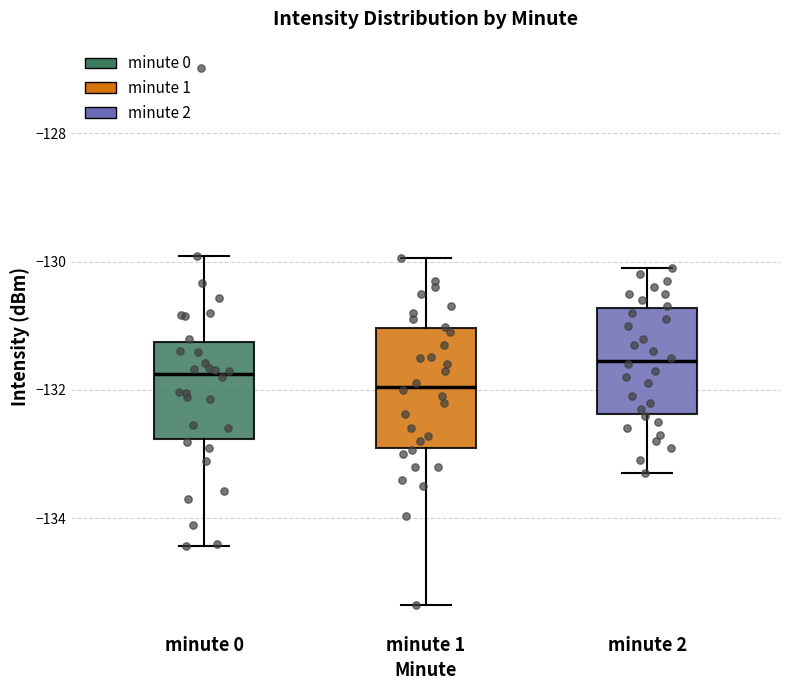

Reading left to right, read every box against the y-axis: the position of its median line, the range the box covers, and the ends of its whiskers. The values are not printed on the chart, so give them approximately, as read against the axis.

minute 0: median -131.8, box -132.8 to -131.2, whiskers -134.4 to -130.0
minute 1: median -132.0, box -132.8 to -131.0, whiskers -135.4 to -130.0
minute 2: median -131.6, box -132.4 to -130.8, whiskers -133.2 to -130.0